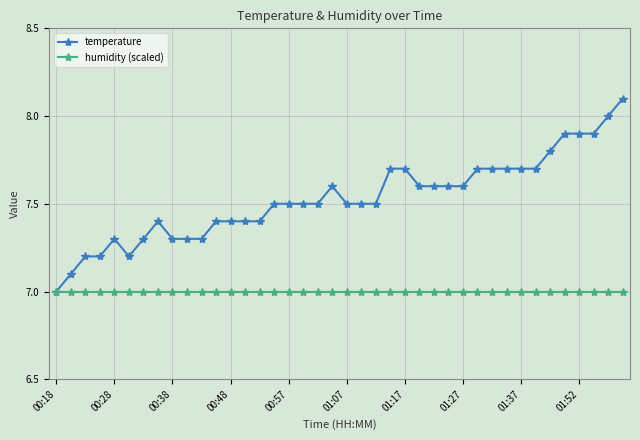

What is the value of the temperature point at the 6th from the left?

7.2